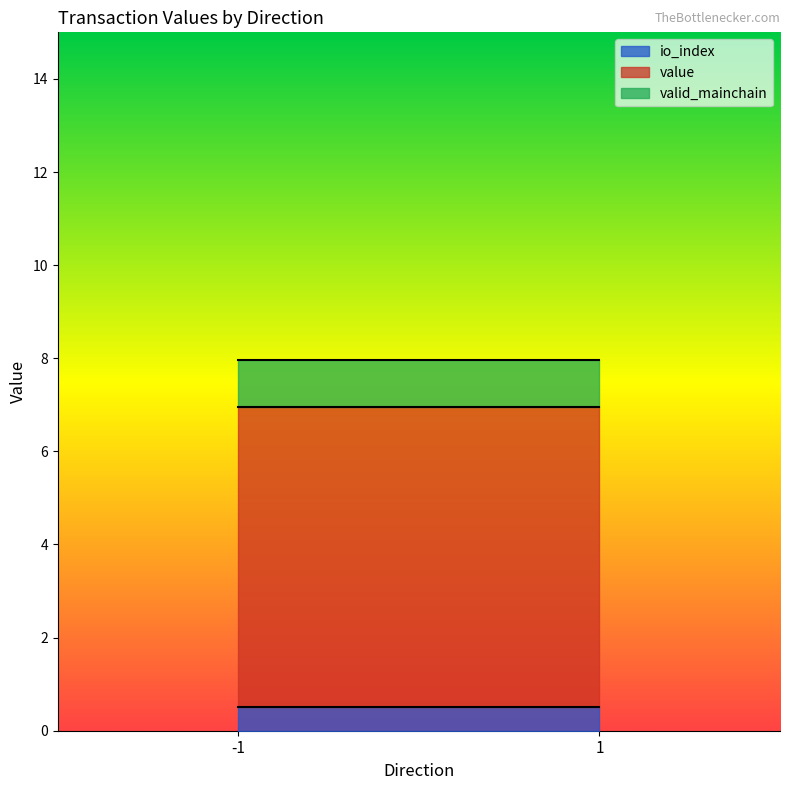

What is the total value across all series at 1?

8.0